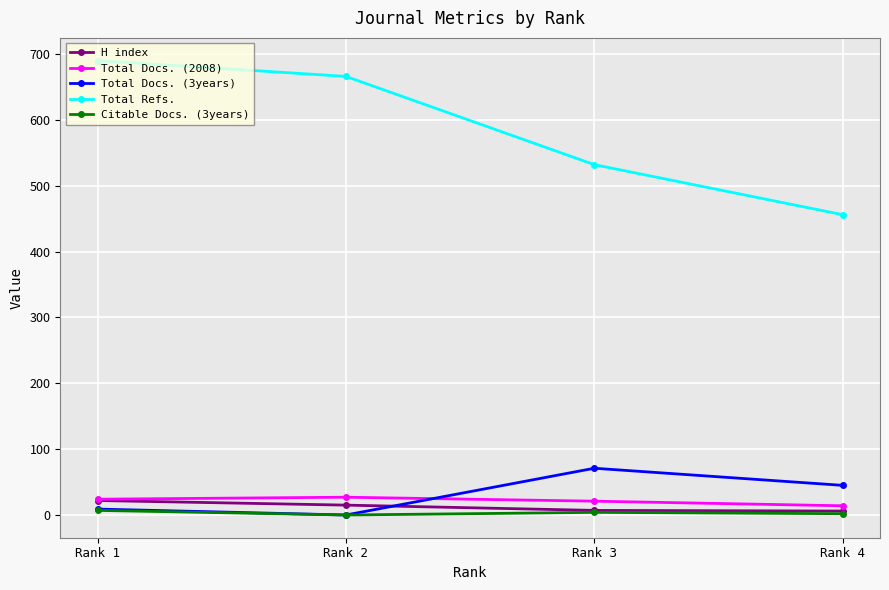

What is the difference between the maximum and second lowest values in the Total Docs. (3years) series?

62